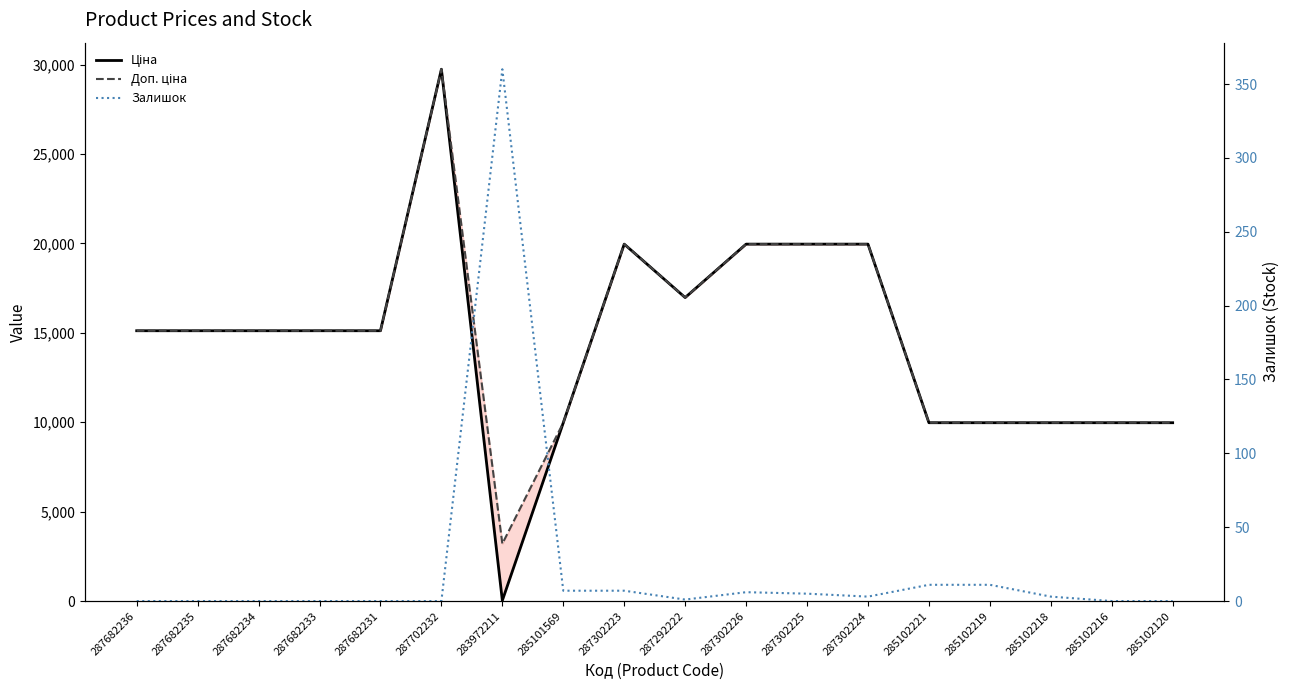

What is the value of the Доп. ціна point at the 3rd from the left?

15120.0